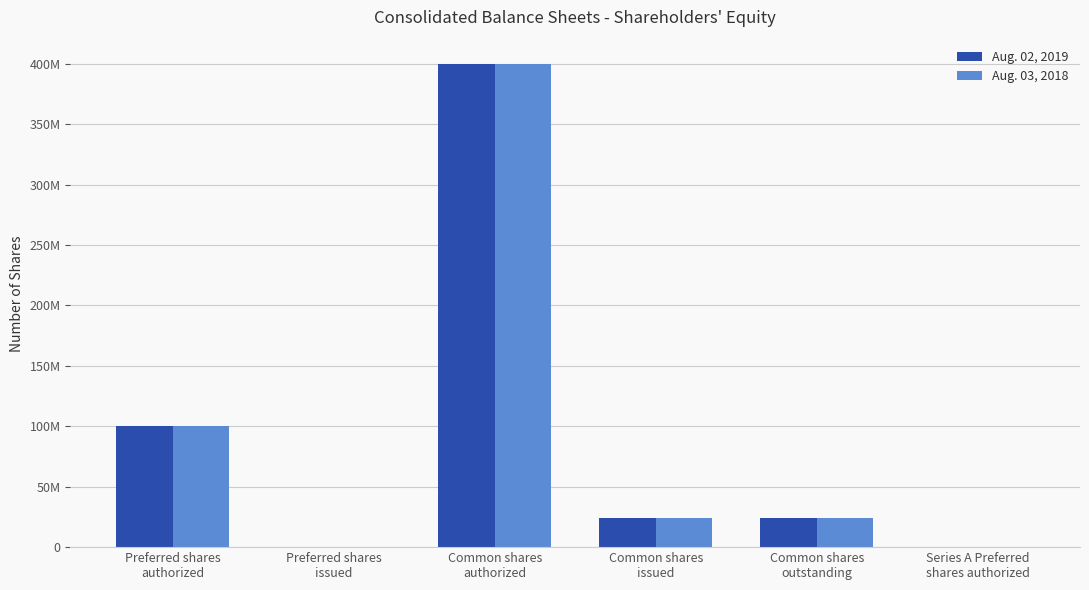

What are all the series names shown in the legend?

Aug. 02, 2019, Aug. 03, 2018